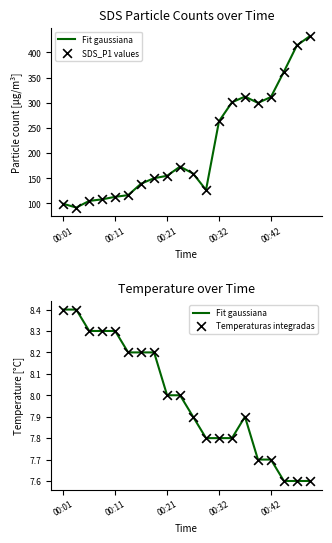

Which series contains the highest Y value?

SDS_P1 values